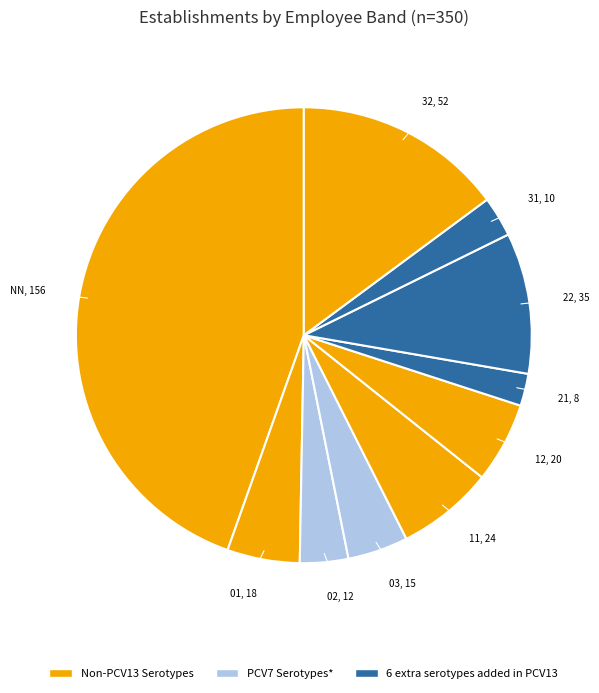

Does any single category account for the majority?

No